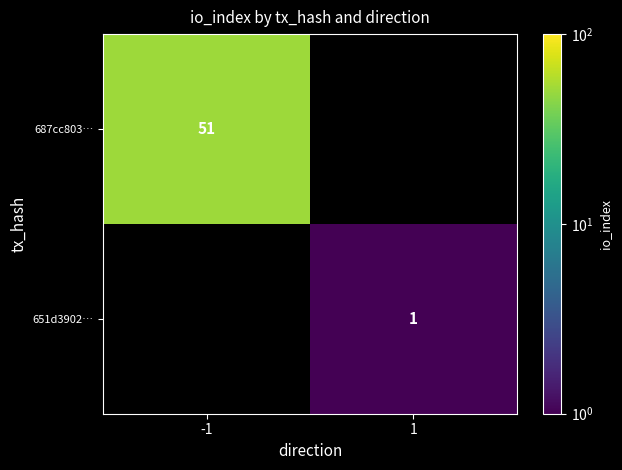

Is the value of 687cc803… at -1 greater than the value of 651d3902… at 1?

Yes